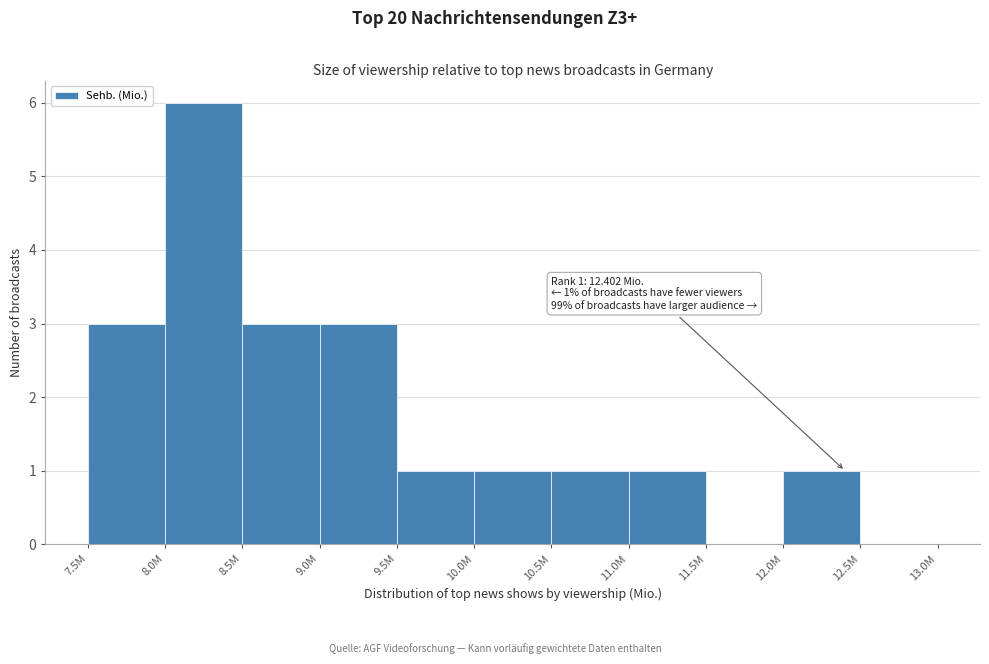

Reading left to right, extract all data points from this chart.

7.5M=3	8.0M=6	8.5M=3	9.0M=3	9.5M=1	10.0M=1	10.5M=1	11.0M=1	11.5M=0	12.0M=1	12.5M=0